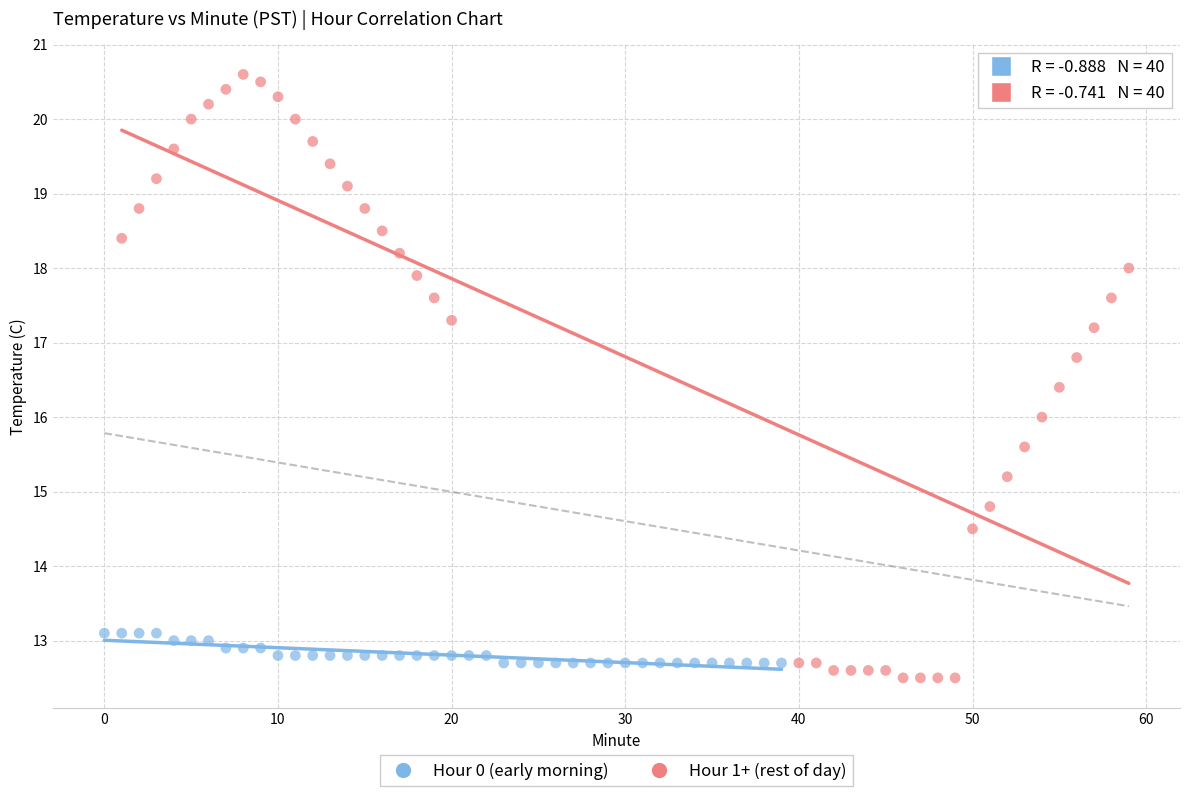

Which series has the widest spread of Y values?

Hour 1+ (rest of day)